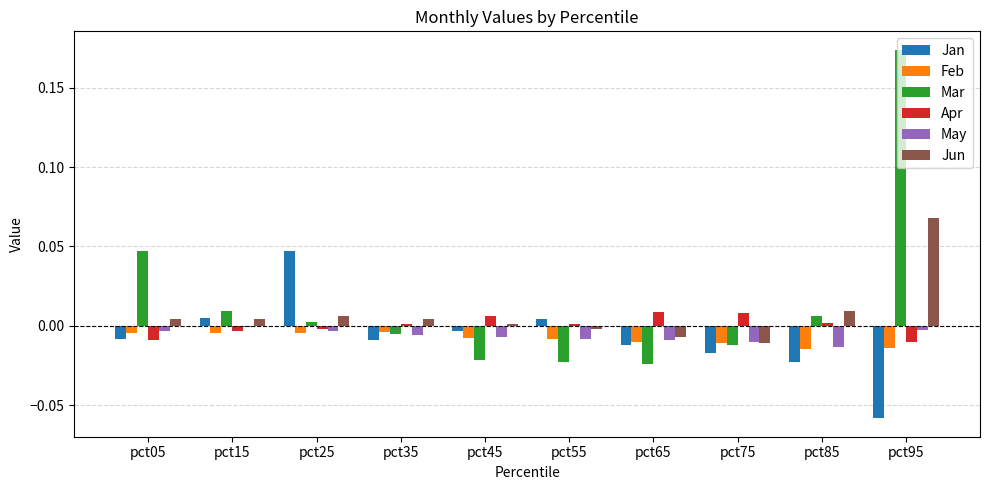

At which category is the sum across all series the highest?

pct95